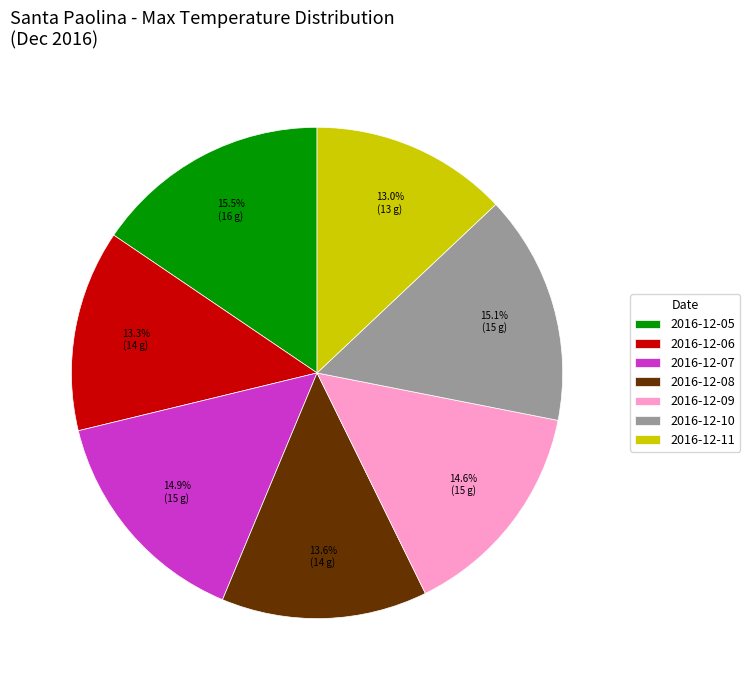

Does 2016-12-10 account for over 50% of the chart?

No